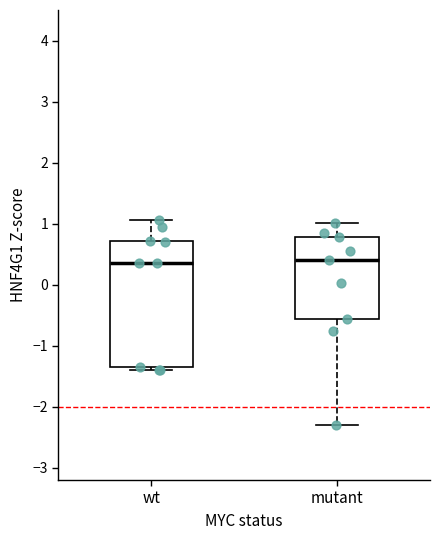

Where does the lower whisker of the box for mutant end on the y-axis? The values are not printed on the chart, so give them approximately, as read against the axis.

-2.3